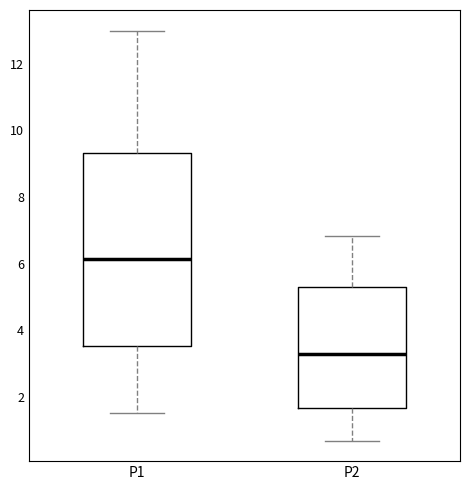

Reading left to right, transcribe this box plot: for each box, give where its median line is, the range the box spans, and where its two whiskers end, as read against the y-axis. The values are not printed on the chart, so give them approximately, as read against the axis.

P1: median 6.2, box 3.6 to 9.4, whiskers 1.6 to 13.0
P2: median 3.2, box 1.6 to 5.2, whiskers 0.6 to 6.8